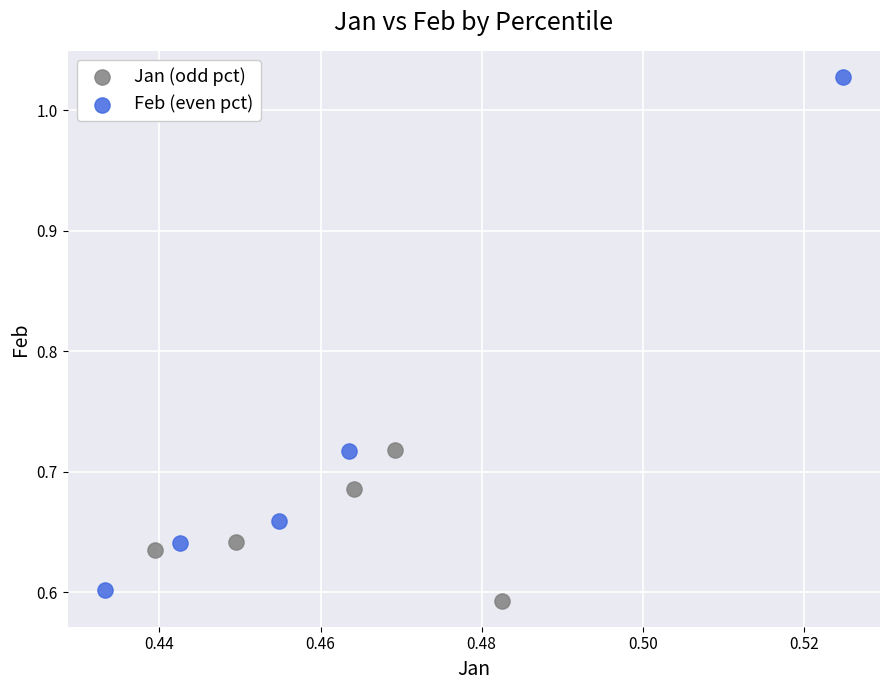

Which series contains the highest Y value?

Feb (even pct)